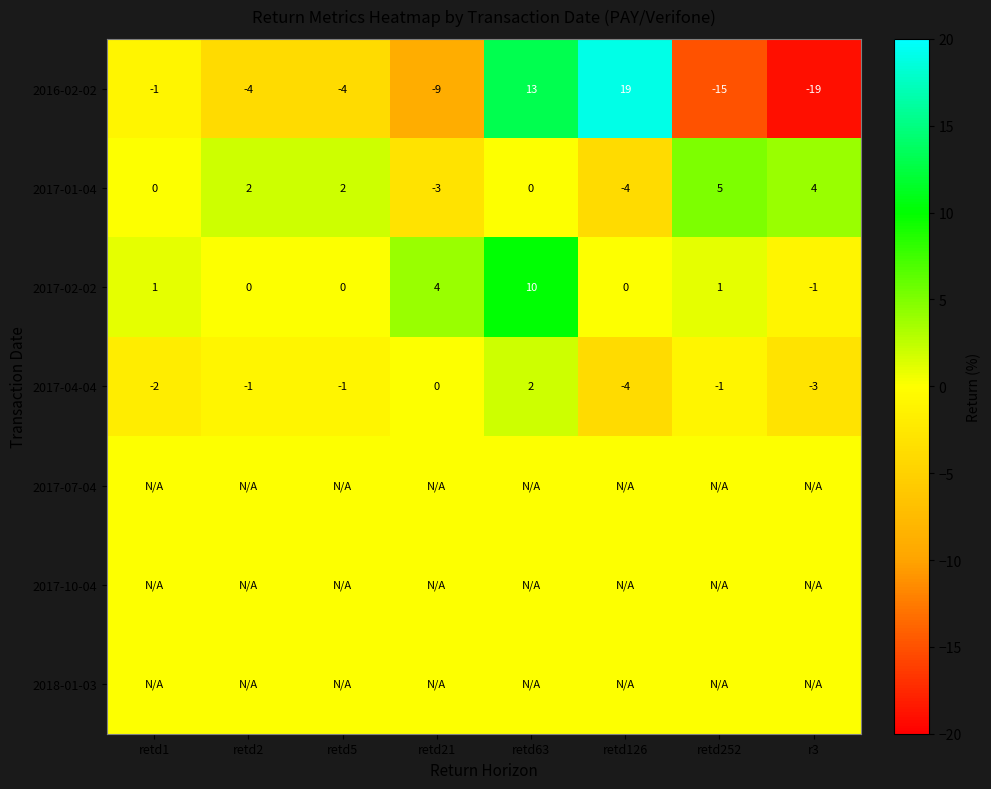

Where does the 2017-04-04 series first go above -1?

retd21